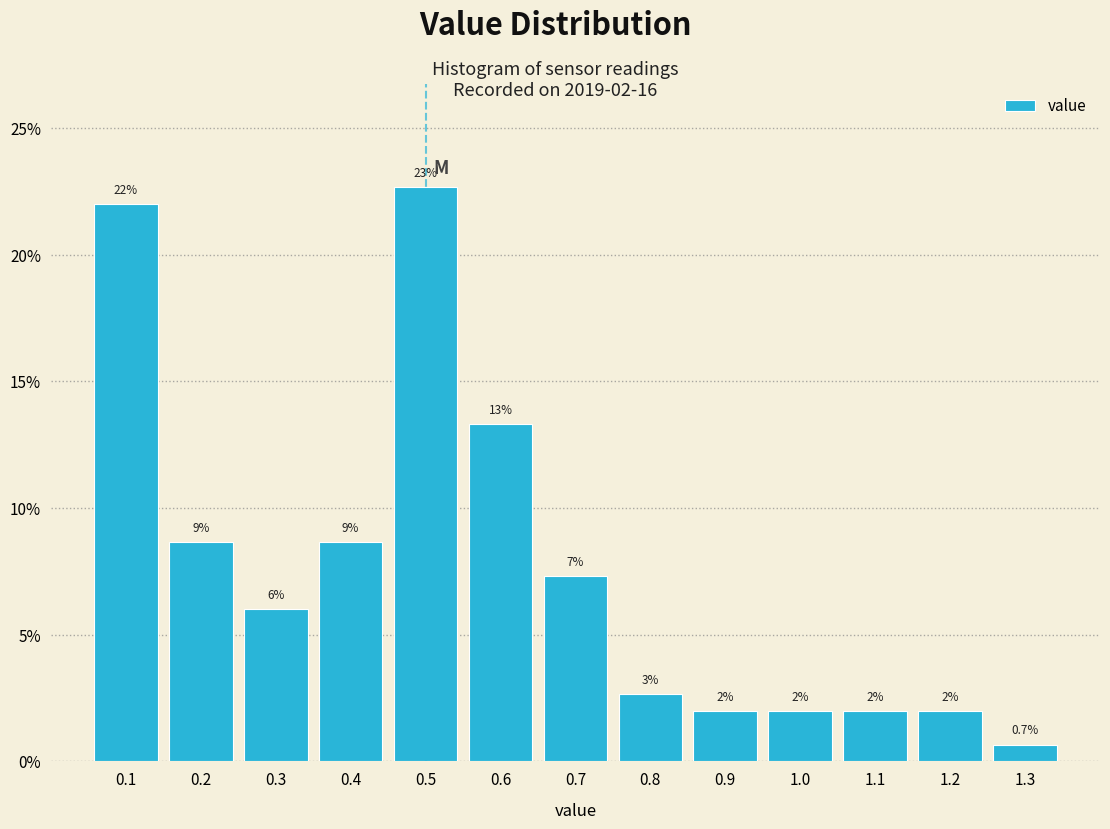

Which range on the x-axis has the tallest bar?

0.45 to 0.55